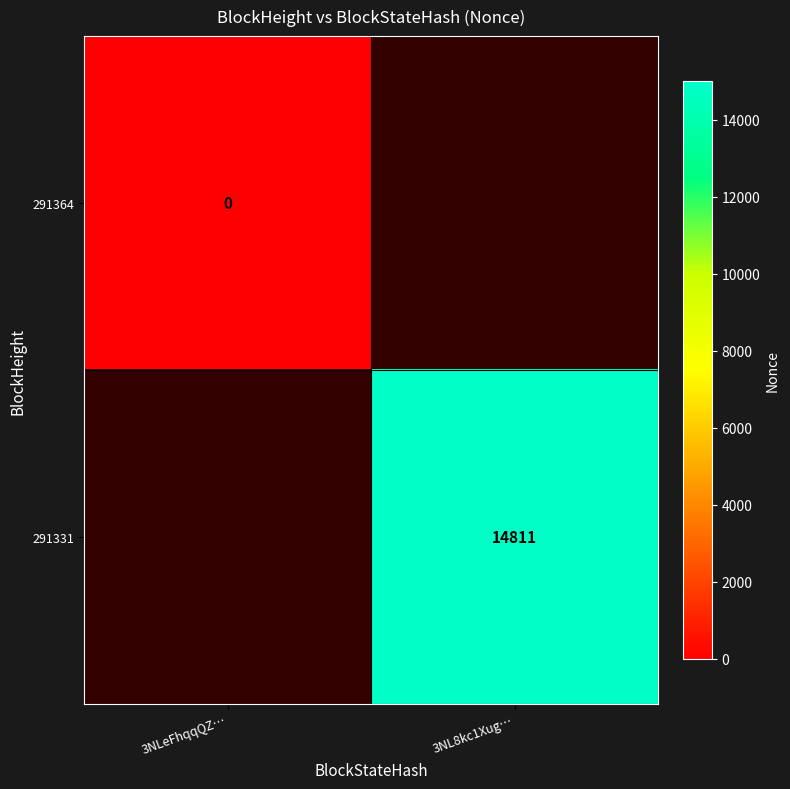

Is it true that 291331 equals 14811 at 3NL8kc1Xug…?

True